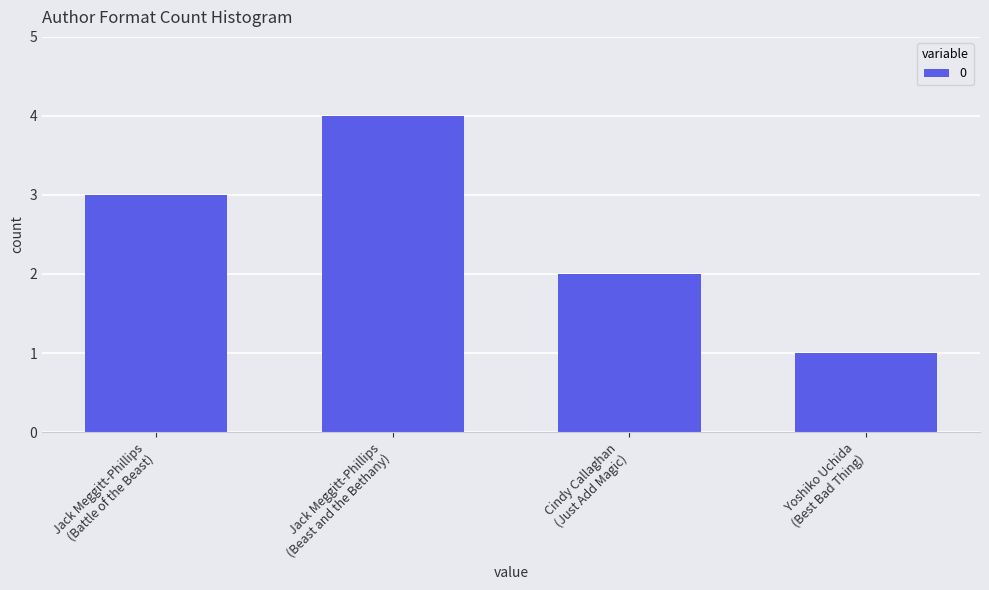

Which label corresponds to the smallest value in the chart?

Yoshiko Uchida
(Best Bad Thing)